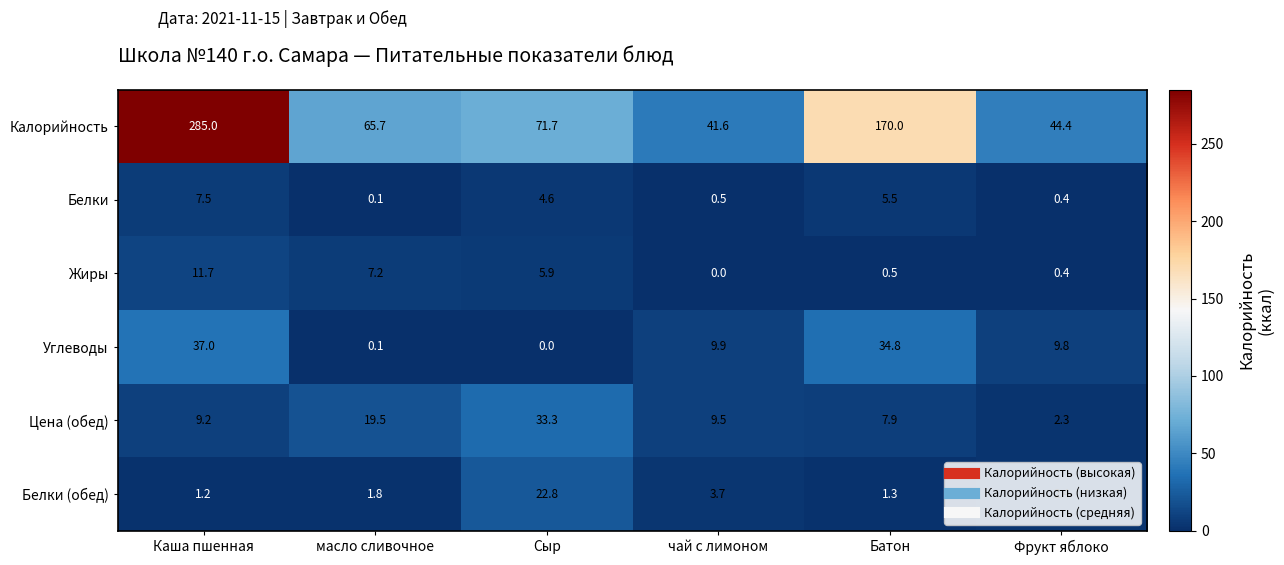

What is the difference between the second highest and minimum values in the Жиры series?

7.2